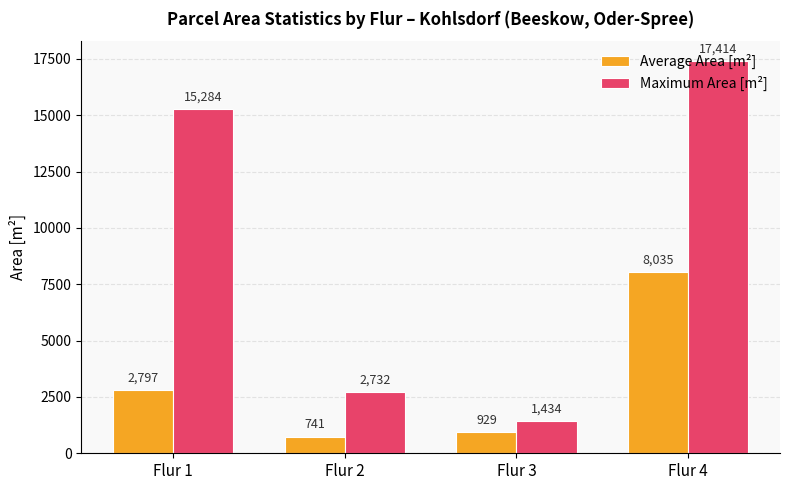

What is the sum of all Maximum Area [m²] values?

36864.0